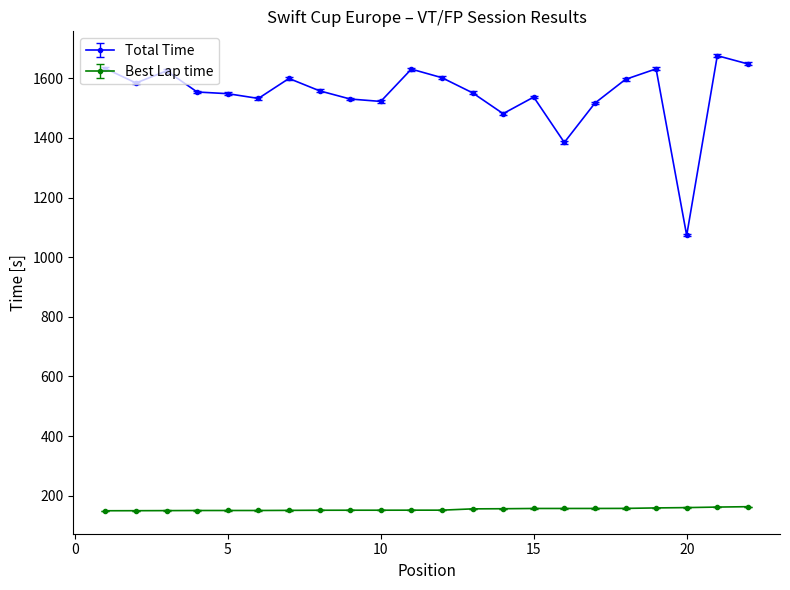

What are all the series names shown in the legend?

Total Time, Best Lap time